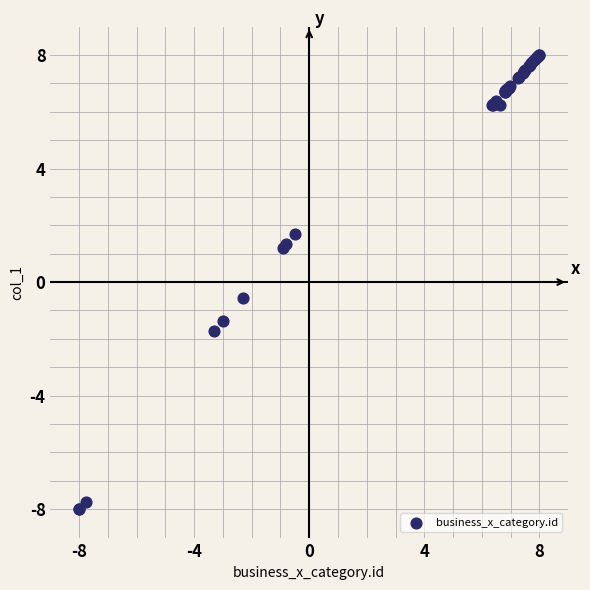

What Y value in the scatter plot is closest to 0?

-0.6